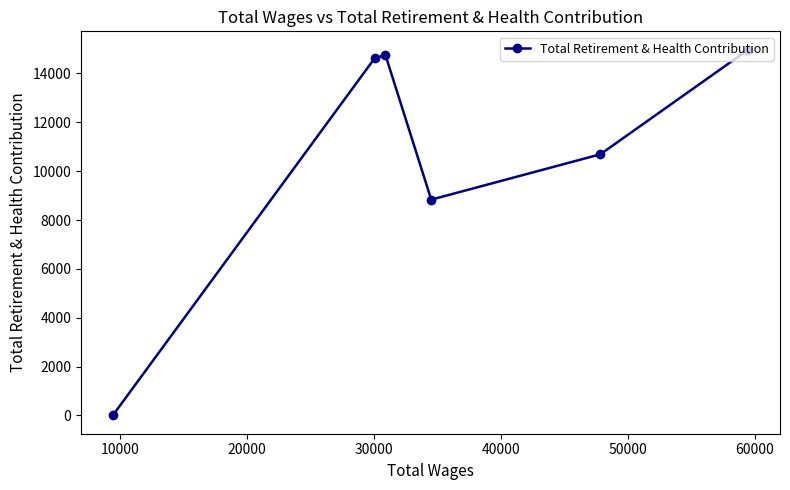

How many interior local peaks (higher than both neighbors) does the data have?

1